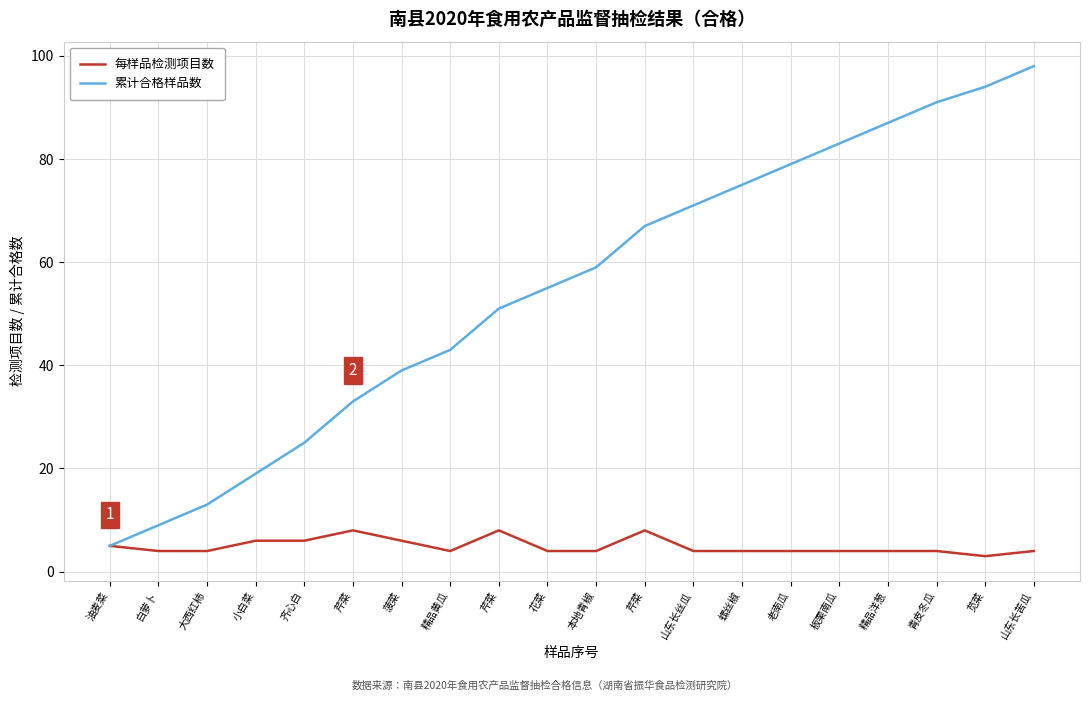

Is it true that 累计合格样品数 equals 5 at 油麦菜?

True